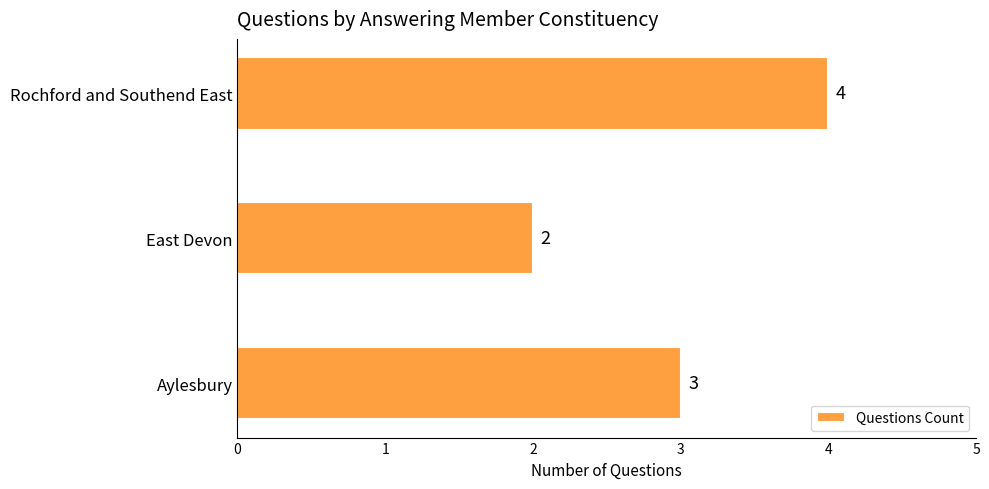

At which label is the value closest to 3?

Aylesbury